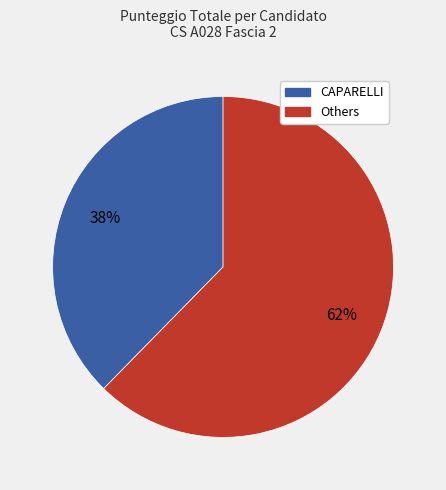

Is there any slice that represents more than half of the pie?

Yes